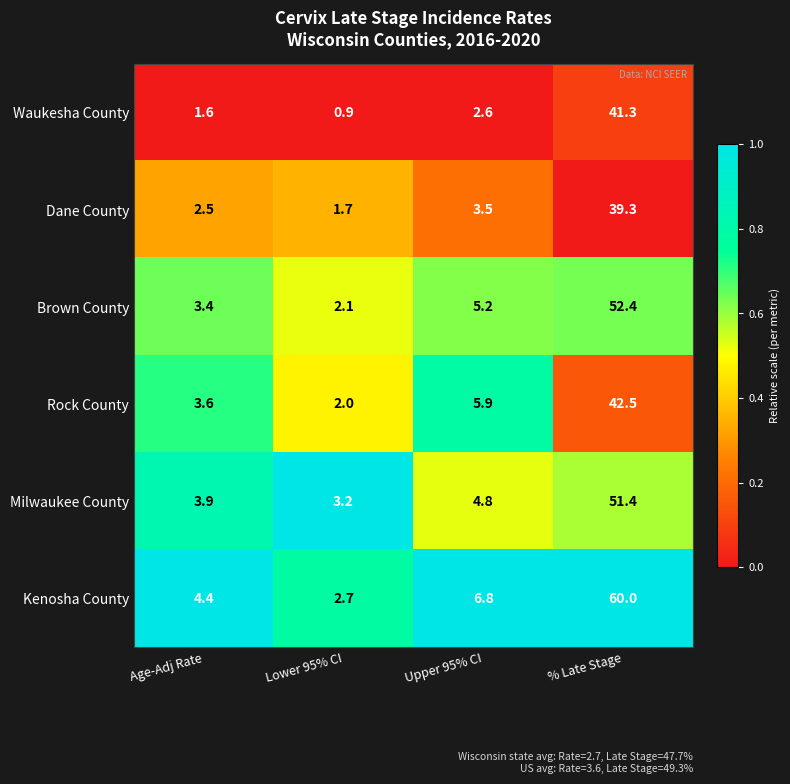

Reading left to right, extract all data points from this chart.

Waukesha County: Age-Adj Rate=1.6	Lower 95% CI=0.9	Upper 95% CI=2.6	% Late Stage=41.3
Dane County: Age-Adj Rate=2.5	Lower 95% CI=1.7	Upper 95% CI=3.5	% Late Stage=39.3
Brown County: Age-Adj Rate=3.4	Lower 95% CI=2.1	Upper 95% CI=5.2	% Late Stage=52.4
Rock County: Age-Adj Rate=3.6	Lower 95% CI=2.0	Upper 95% CI=5.9	% Late Stage=42.5
Milwaukee County: Age-Adj Rate=3.9	Lower 95% CI=3.2	Upper 95% CI=4.8	% Late Stage=51.4
Kenosha County: Age-Adj Rate=4.4	Lower 95% CI=2.7	Upper 95% CI=6.8	% Late Stage=60.0